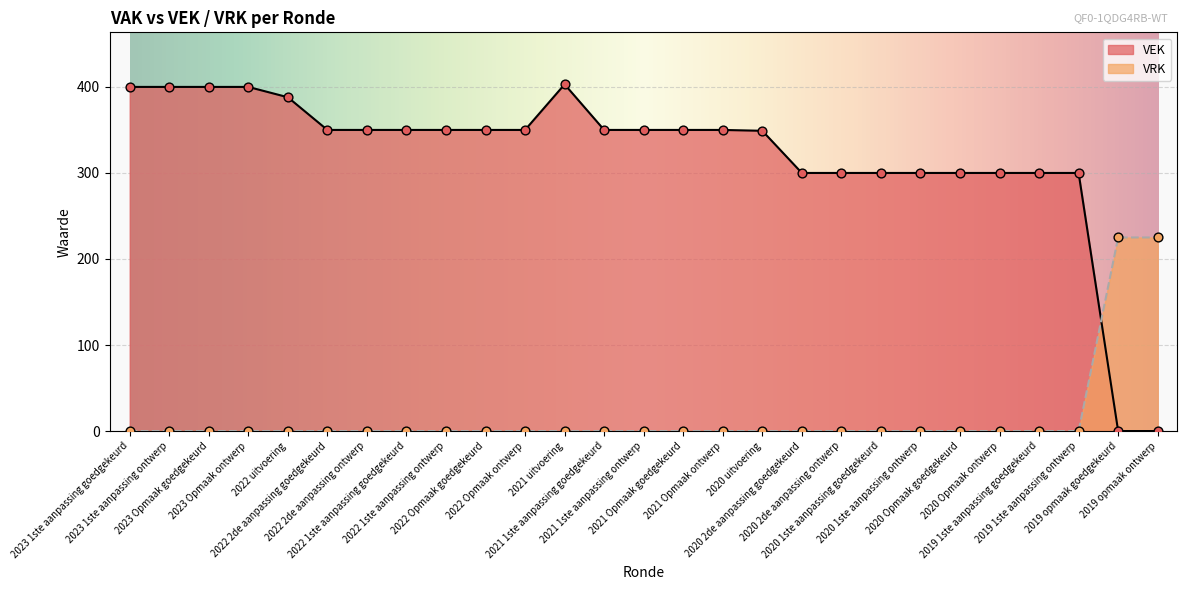

What are all the series names shown in the legend?

VEK, VRK